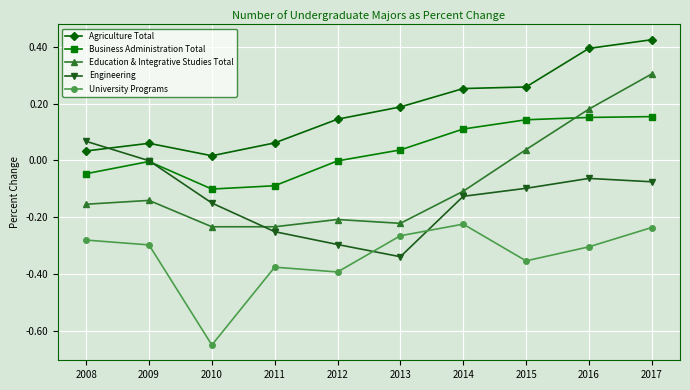

What is the spread (max minus min) of values at 2014?

0.5